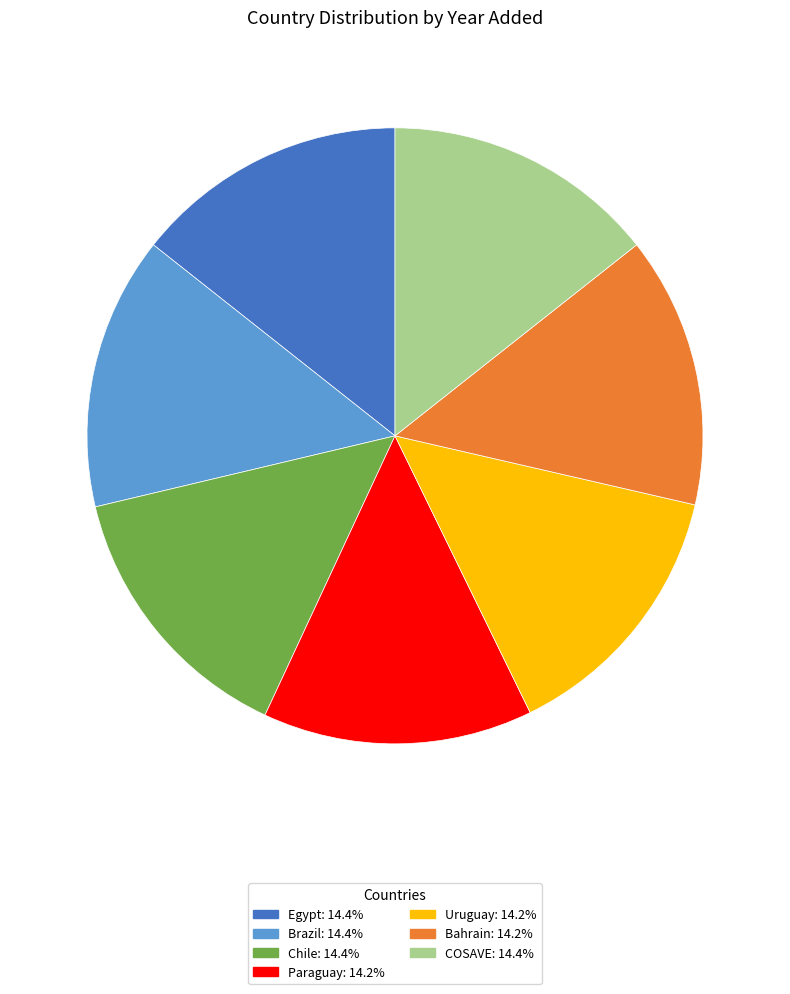

True or false: Brazil accounts for 2% of the total.

False